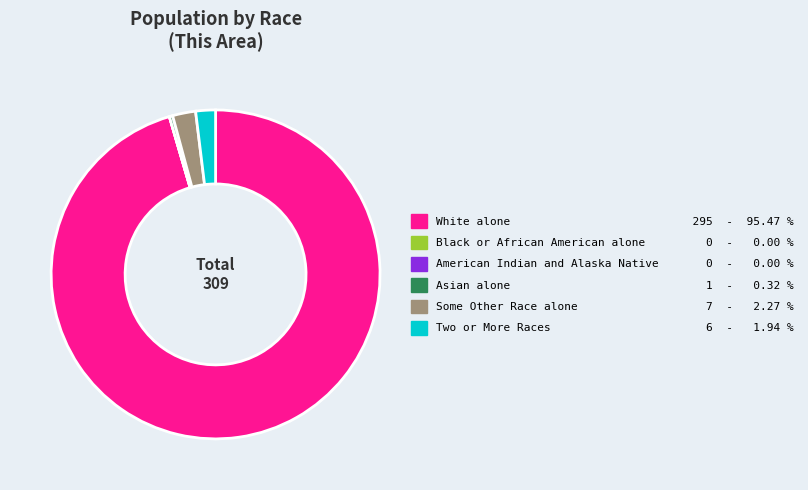

What is the majority slice?

White alone